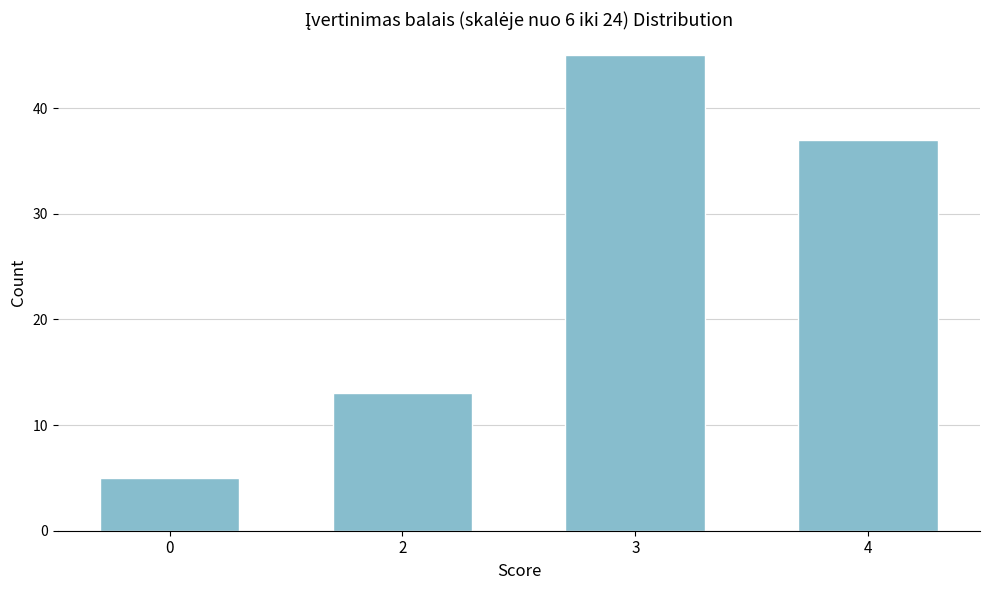

Reading right to left, what are all the values shown in this chart?

37	45	13	5